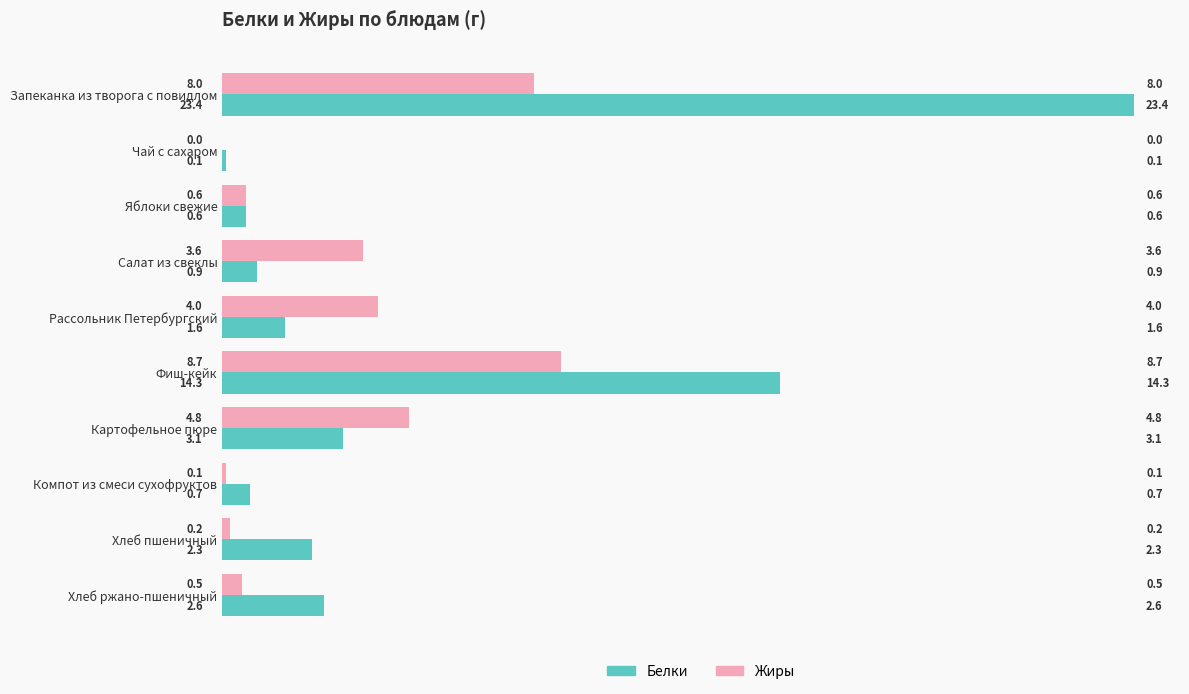

What is the maximum value for Жиры?

8.7